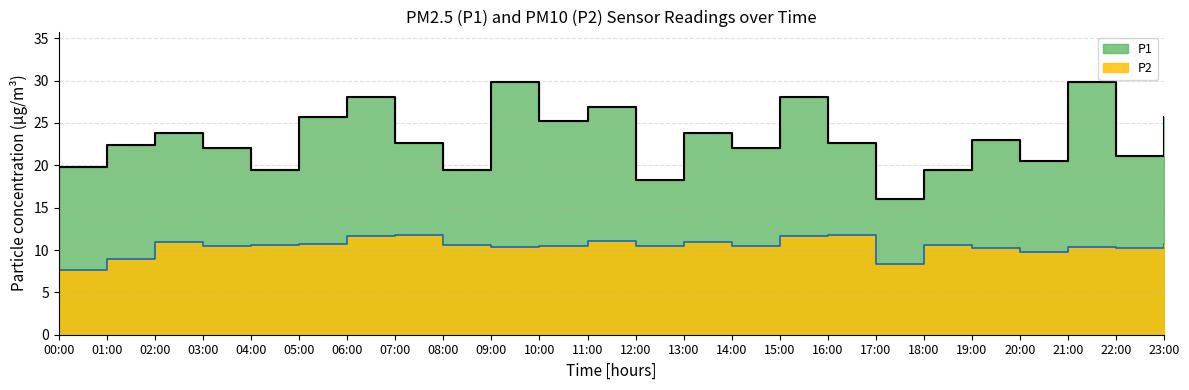

What is the minimum value shown in the chart?

7.6